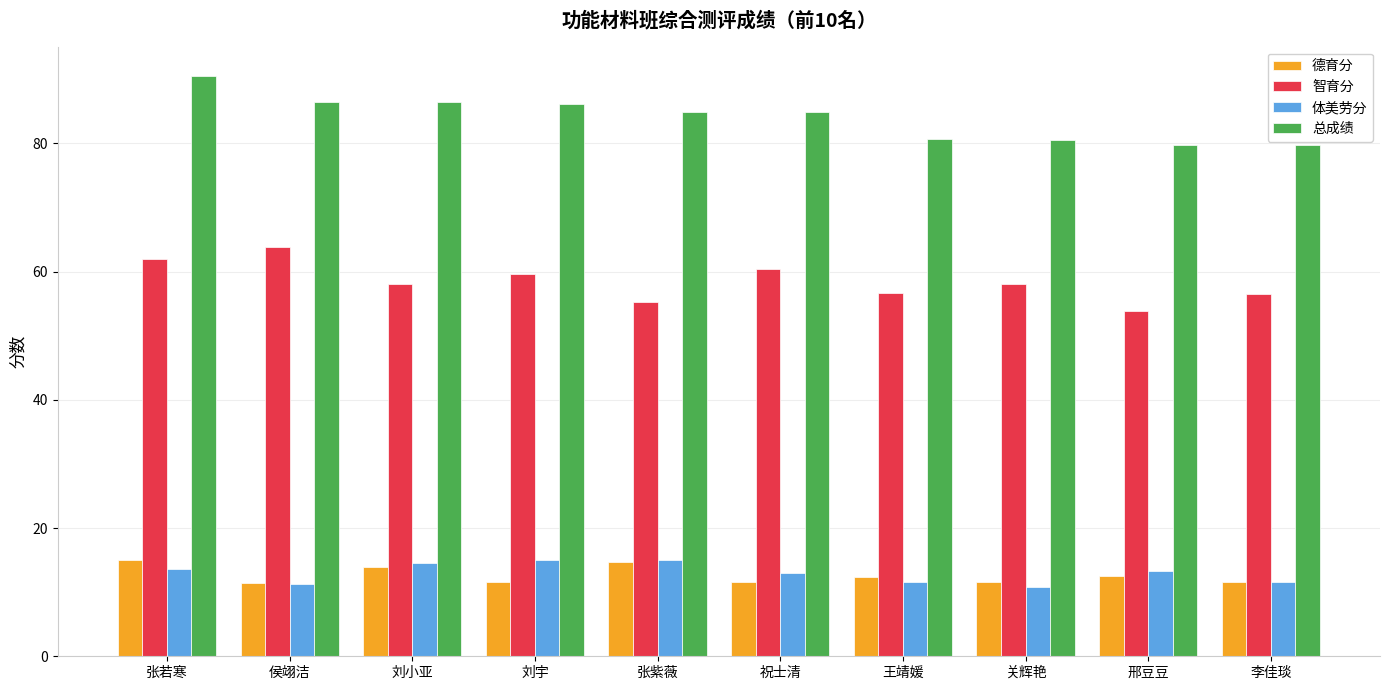

What is the average value of the 总成绩 series?

84.0